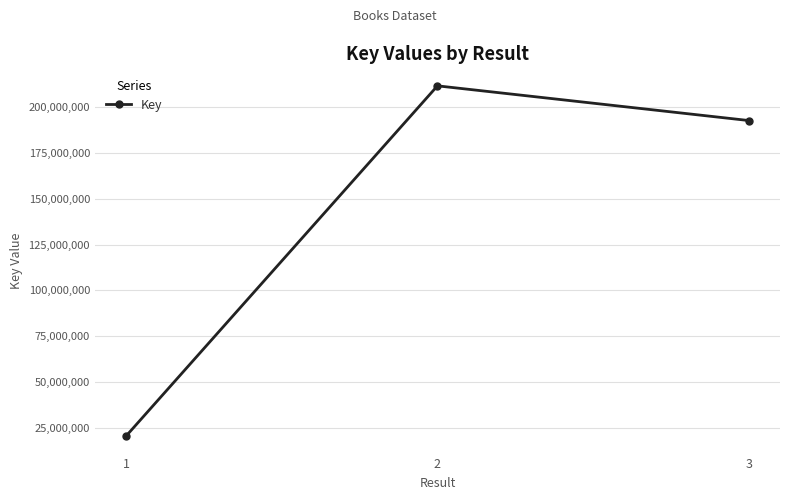

Does the chart have visible grid lines?

Yes